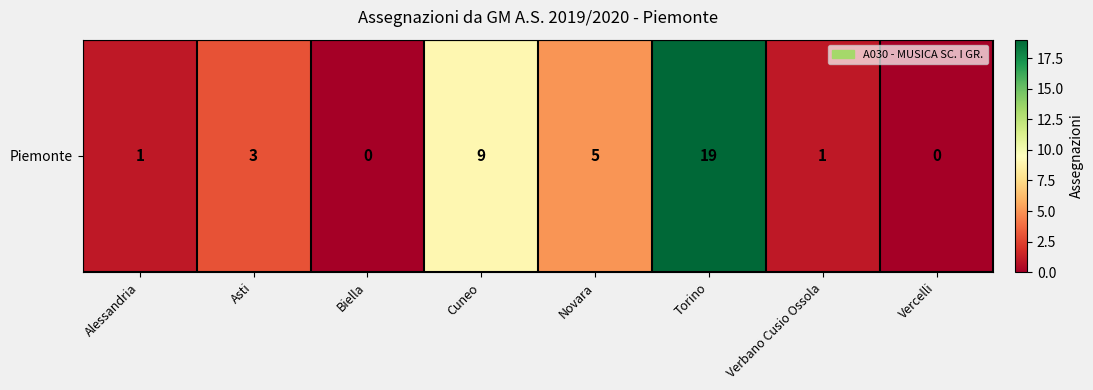

Reading left to right, list all the values displayed in this chart.

Alessandria=1	Asti=3	Biella=0	Cuneo=9	Novara=5	Torino=19	Verbano Cusio Ossola=1	Vercelli=0